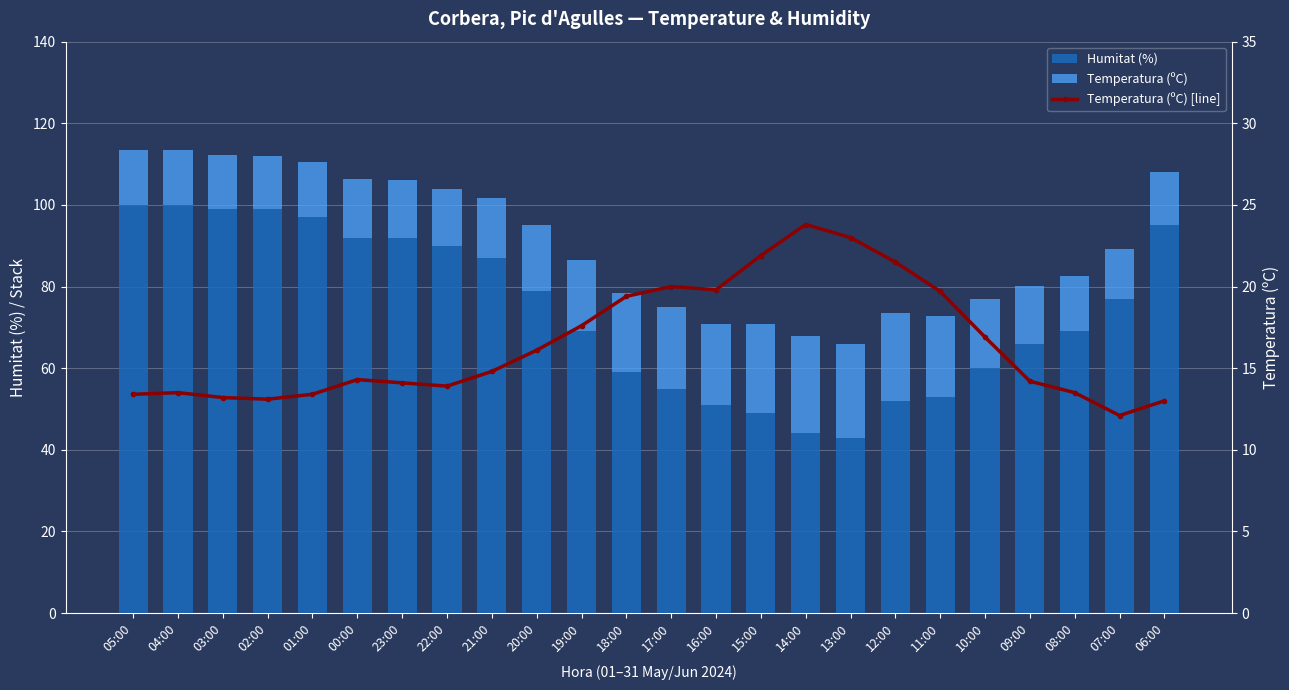

Between 07:00 and 21:00, which is larger?

21:00